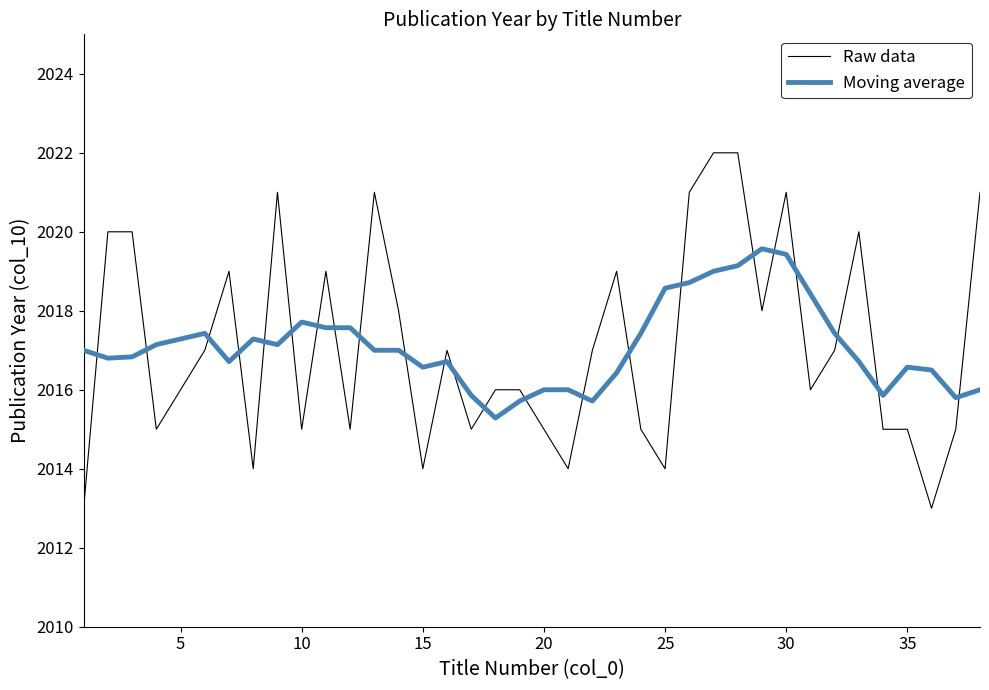

List the series in order of their peak value, lowest first.

Moving average, Raw data